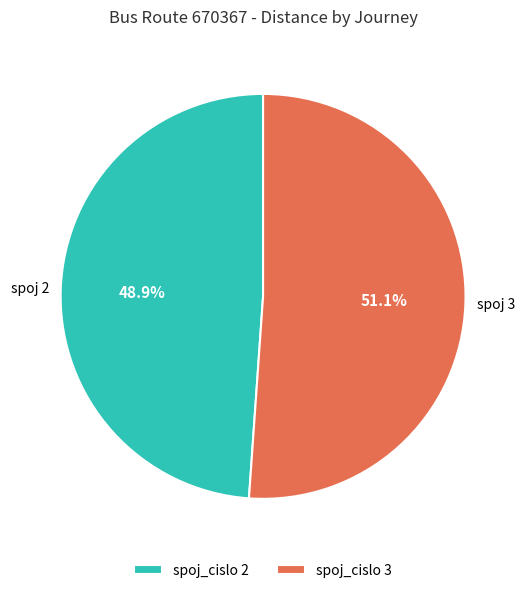

Is there a majority slice in this chart?

Yes